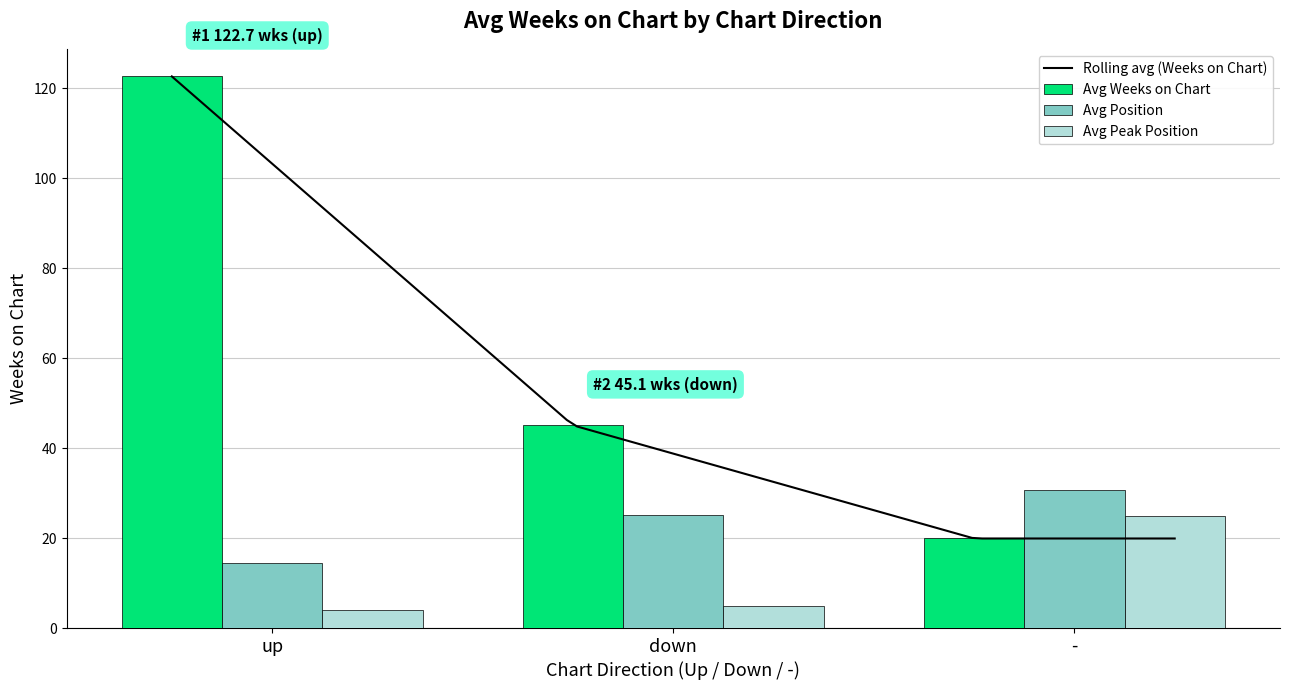

What is the average value of the Avg Peak Position series?

11.2